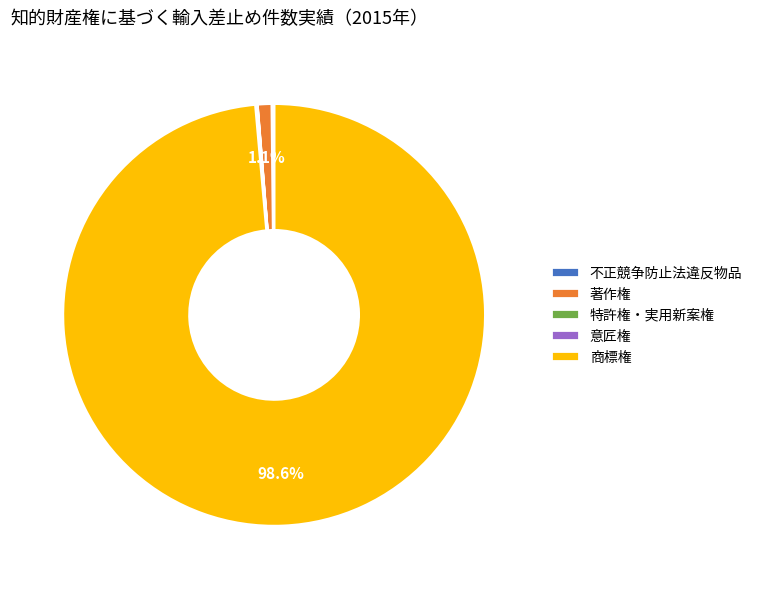

Combined, what portion of the pie is 商標権 and 著作権?

99.7%